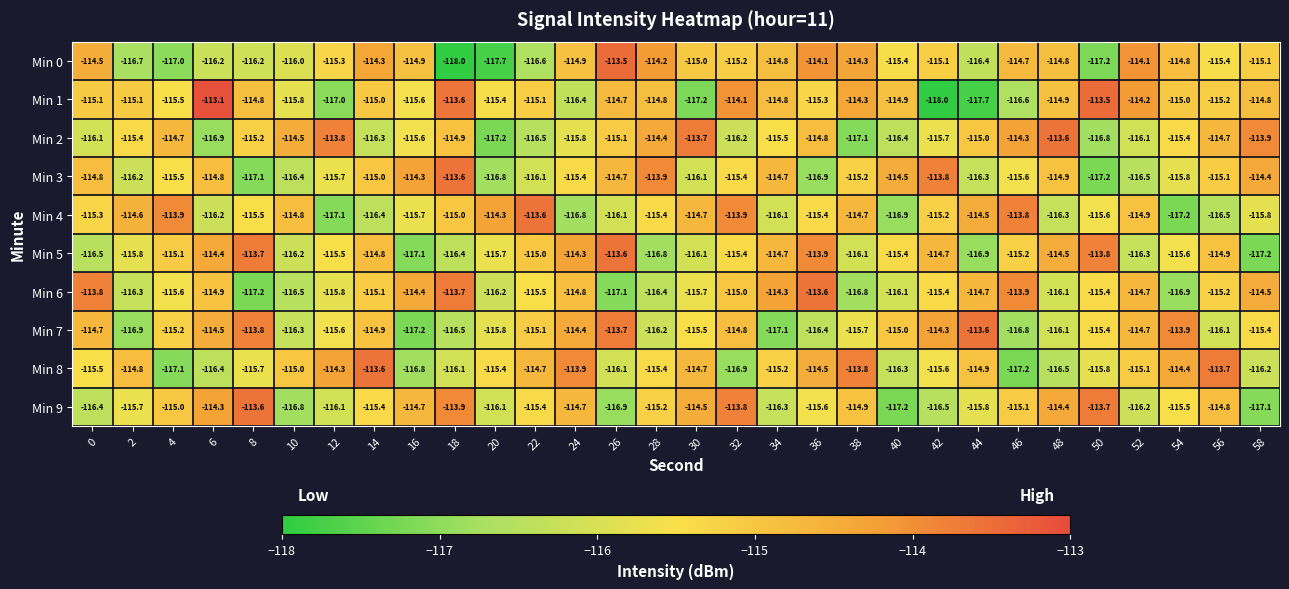

True or false: Min 0 has a value of -35.4 at 24.

False